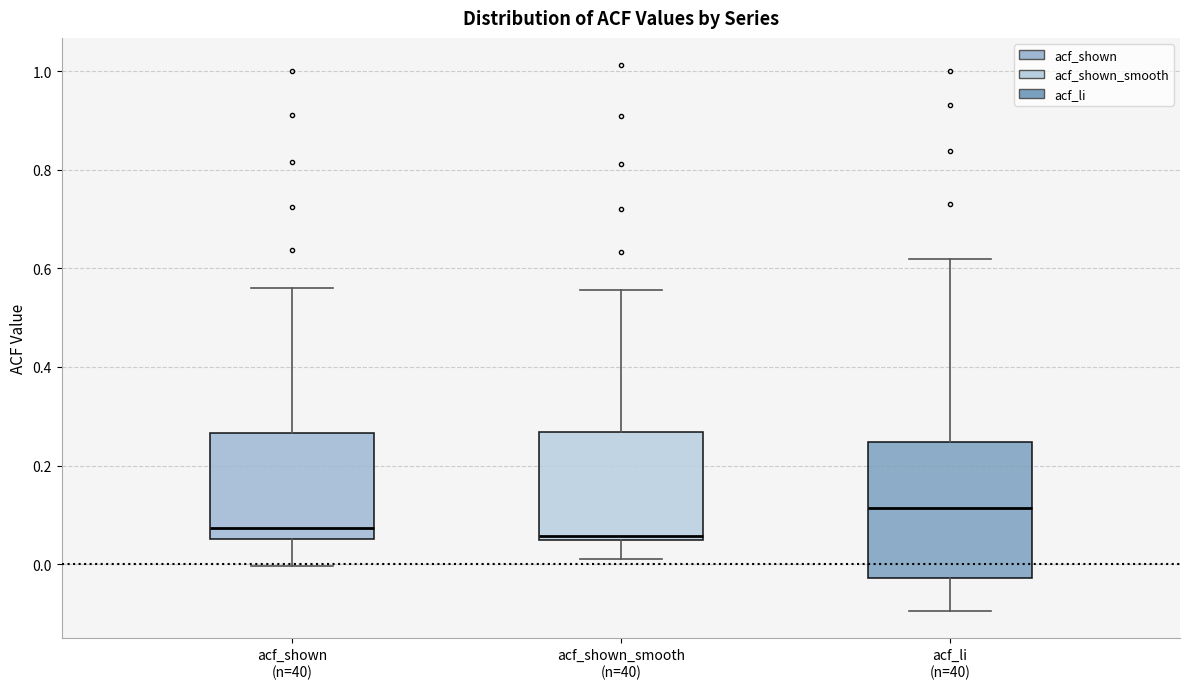

Reading left to right, transcribe this box plot: for each box, give where its median line is, the range the box spans, and where its two whiskers end, as read against the y-axis. The values are not printed on the chart, so give them approximately, as read against the axis.

acf_shown (n=40): median 0.08, box 0.06 to 0.26, whiskers 0.00 to 0.56
acf_shown_smooth (n=40): median 0.06, box 0.04 to 0.26, whiskers 0.02 to 0.56
acf_li (n=40): median 0.12, box -0.02 to 0.24, whiskers -0.10 to 0.62